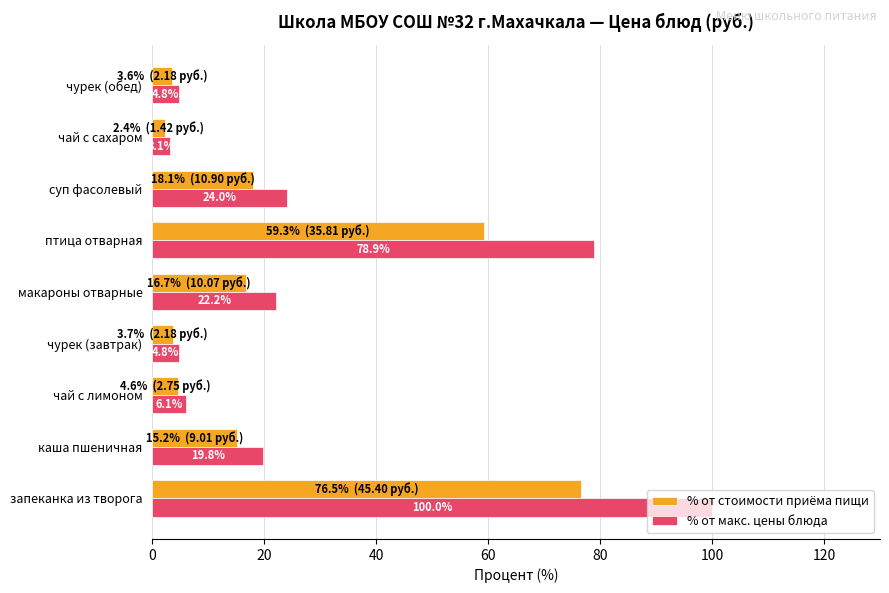

How many values in the % от стоимости приёма пищи series exceed 15?

5